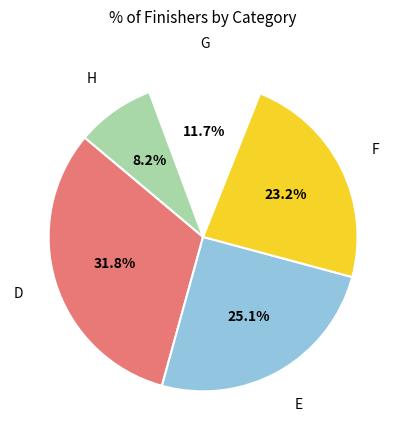

Is there a majority slice in this chart?

No